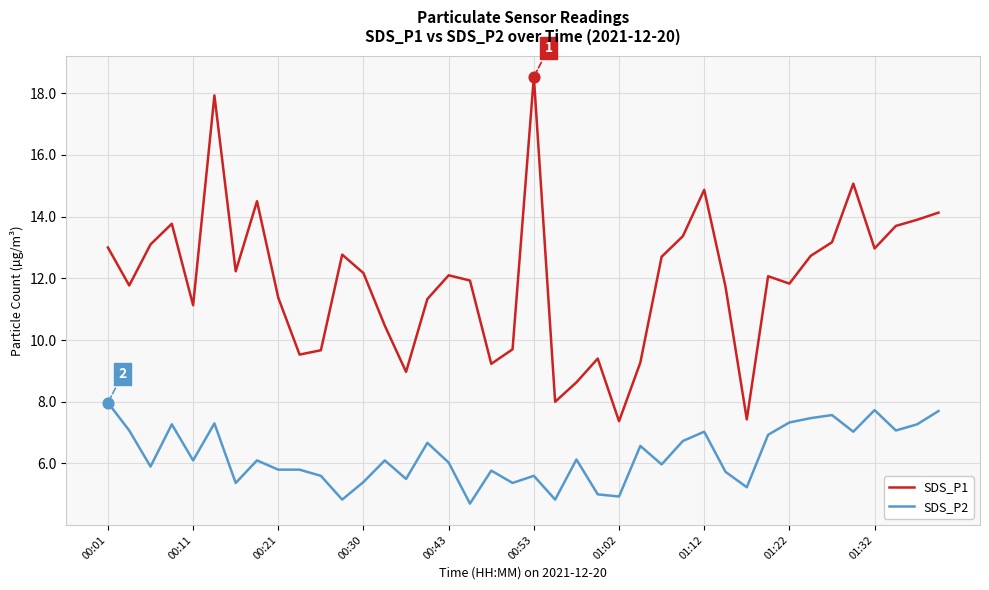

Which series has the largest range (max minus min)?

SDS_P1